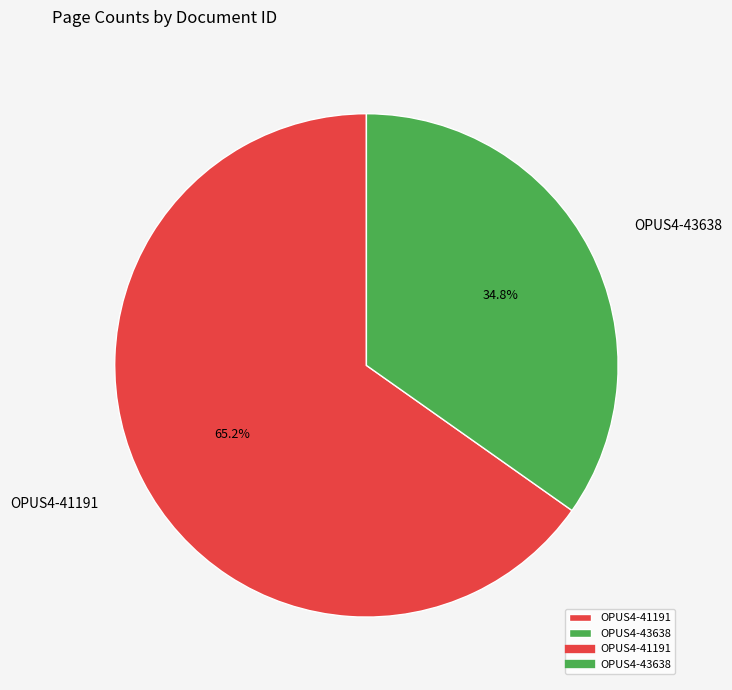

How many slices are in this pie chart?

2